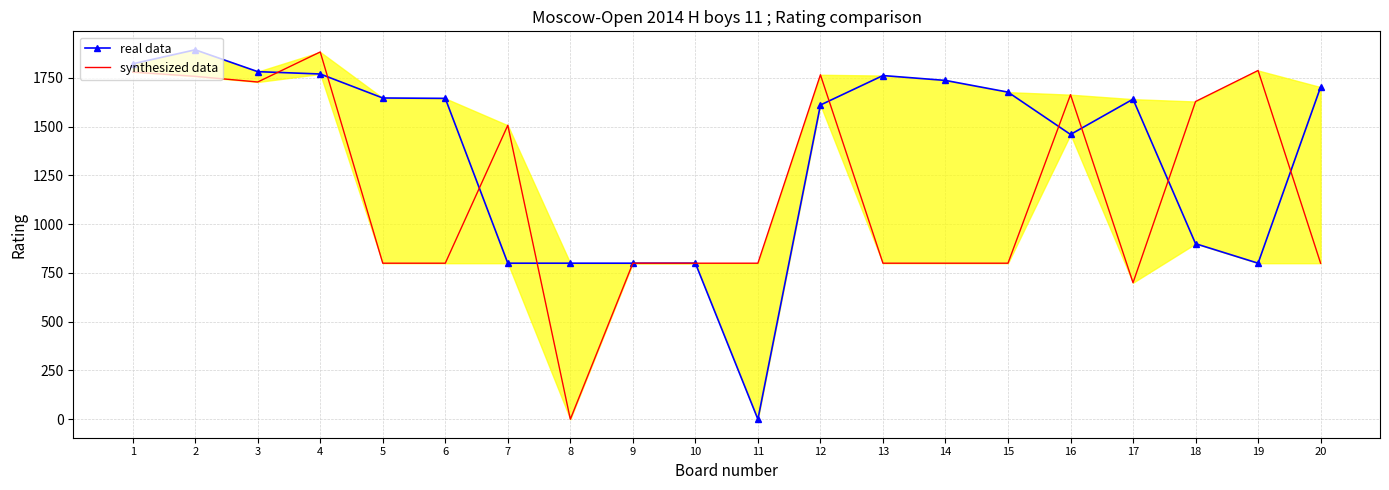

What is the highest value of the synthesized data series?

1883